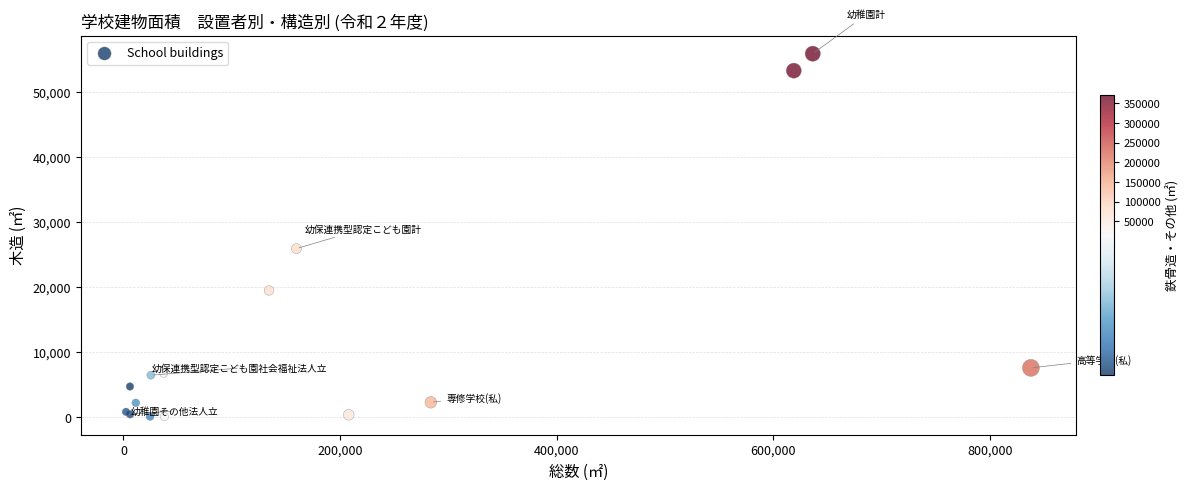

What Y value in the scatter plot is closest to 27992?

25922